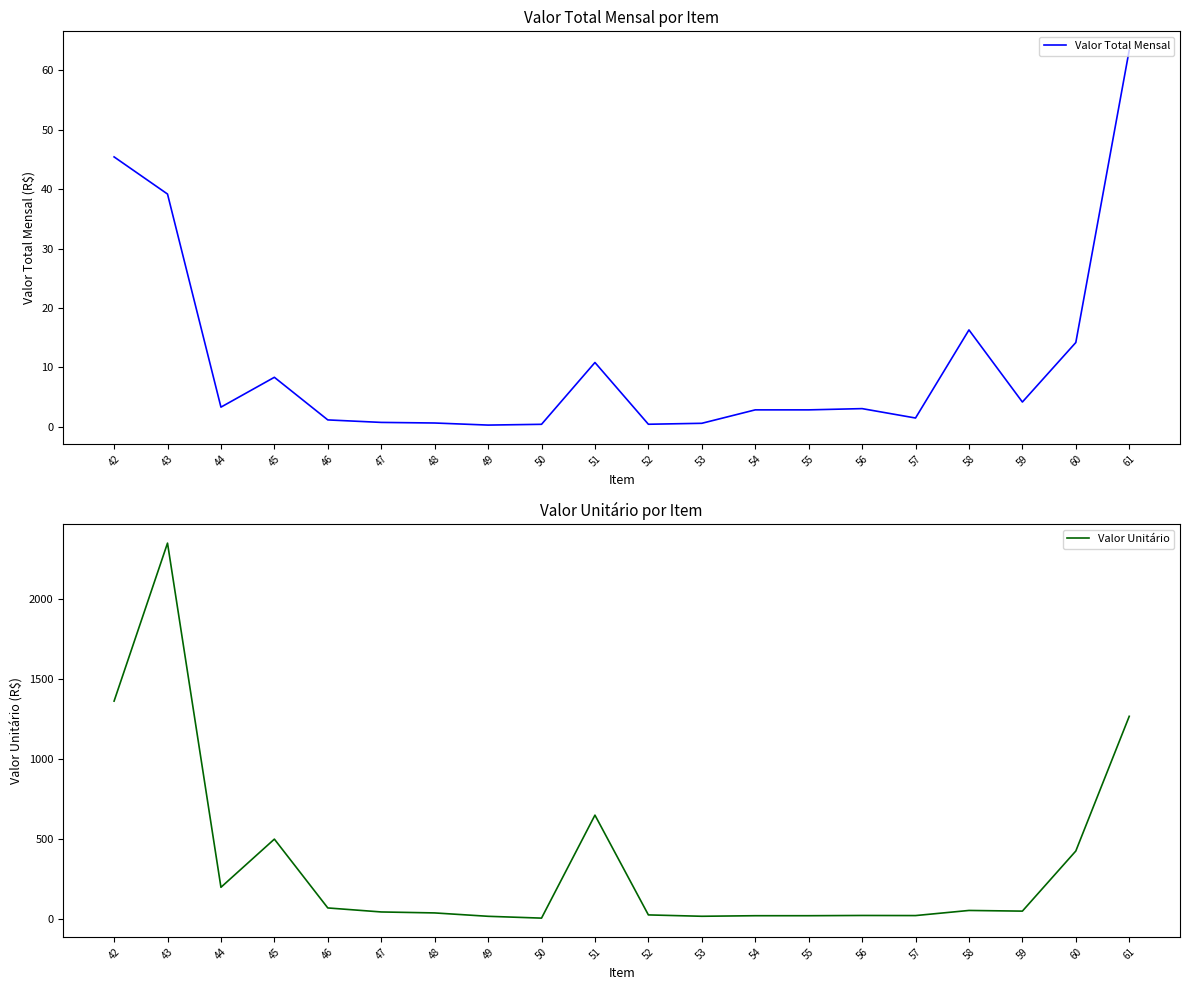

What value does the Valor Unitário series have at 52?

26.5